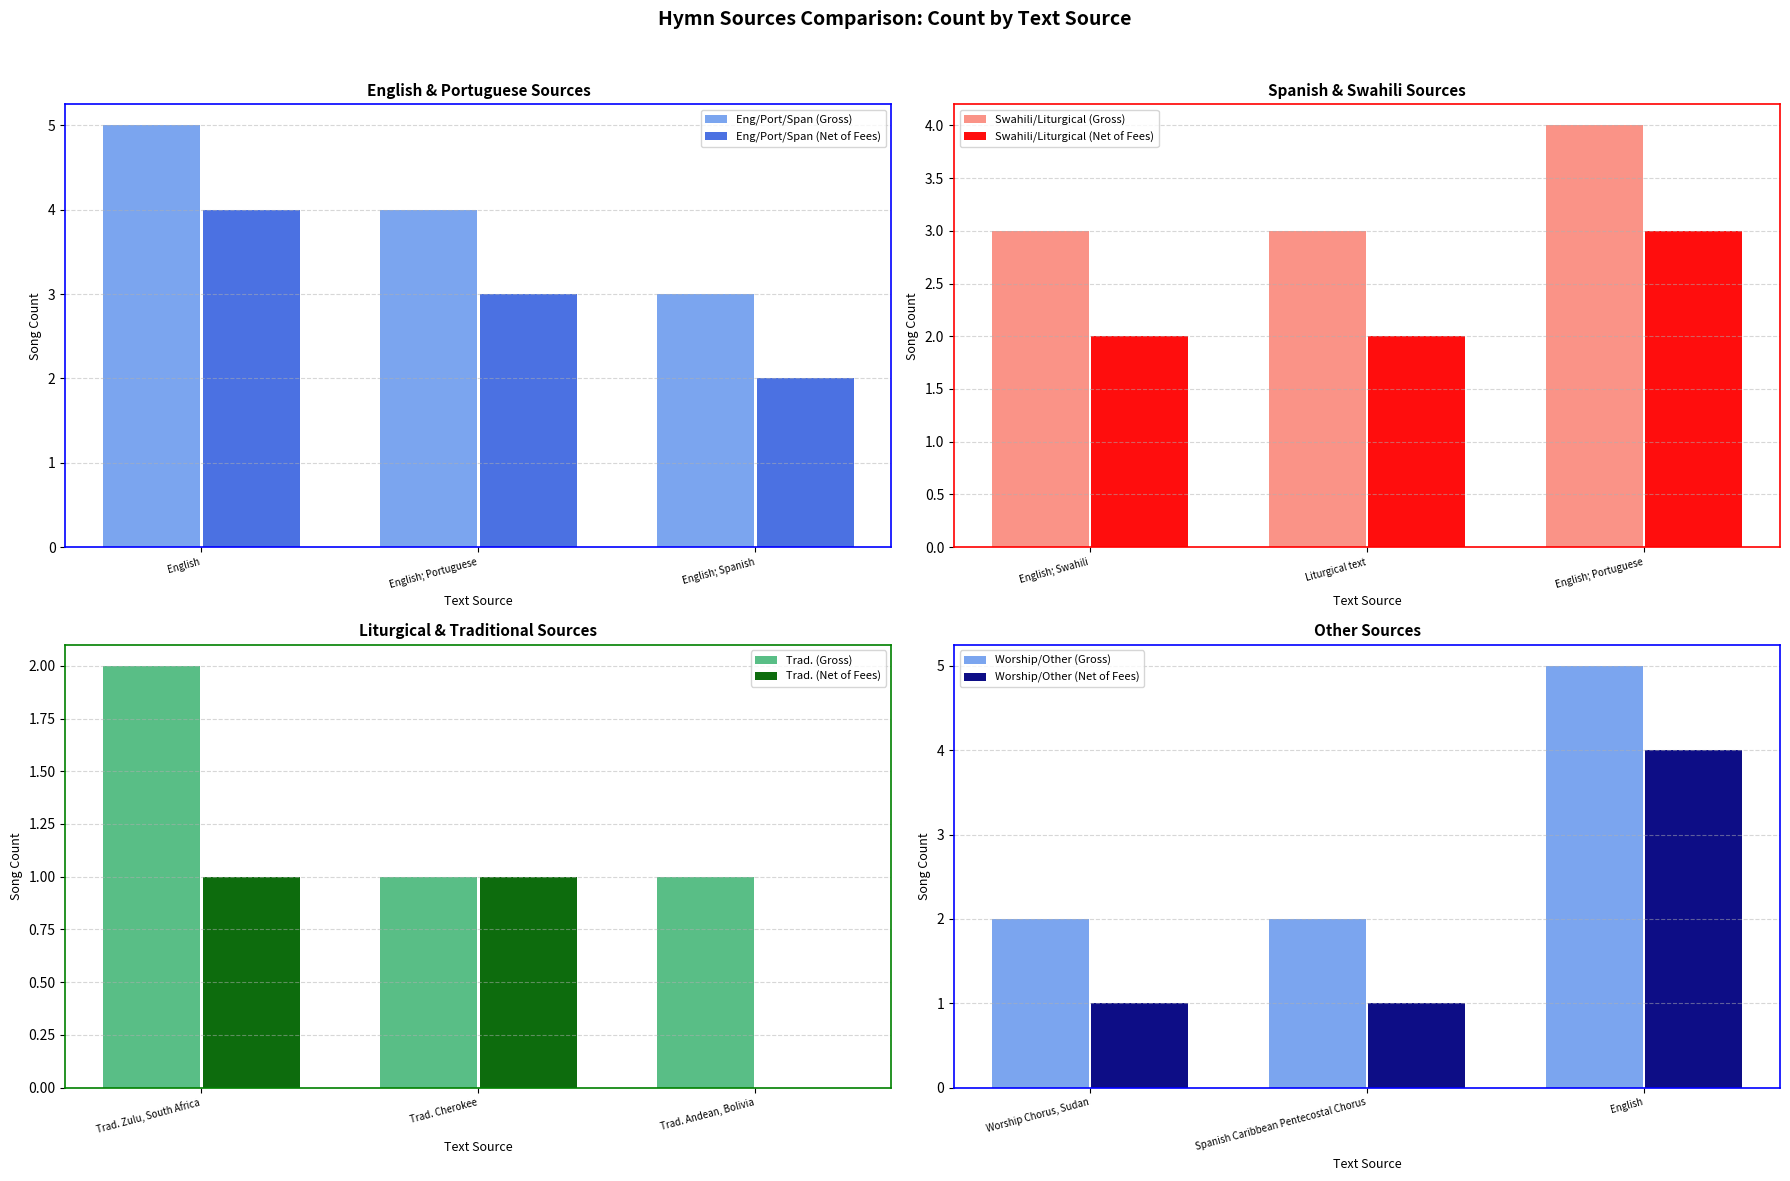

Is the value of Song Count (Gross) at Trad. Andean, Bolivia greater than the value of Song Count (Net) at Trad. Zulu, South Africa?

No